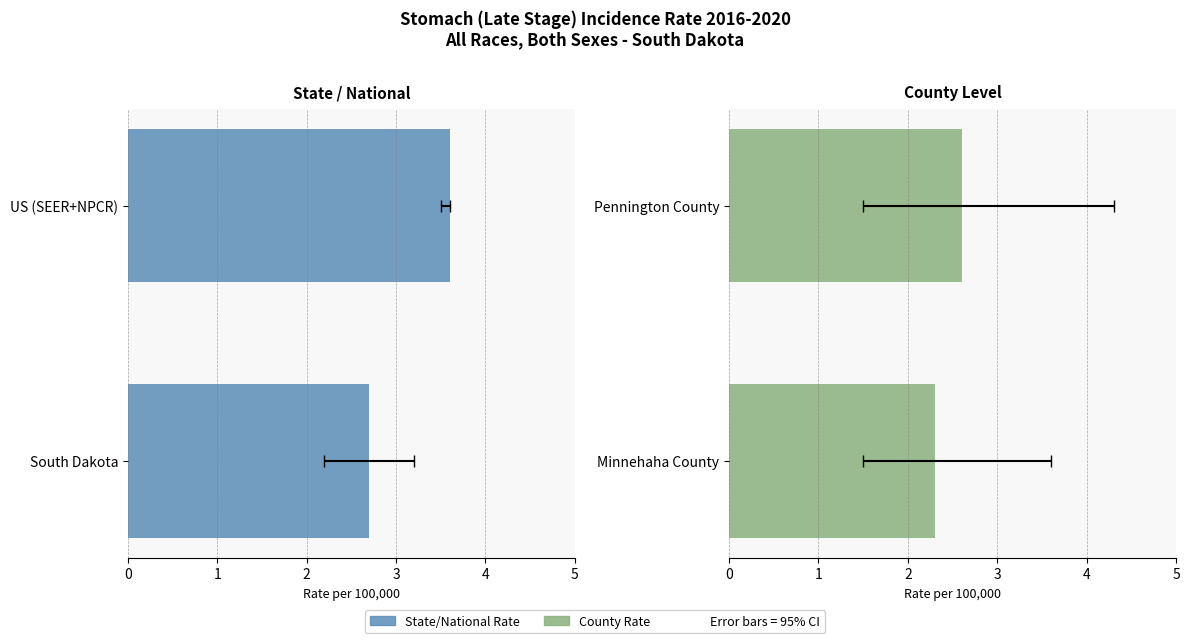

What is the average value?

2.5